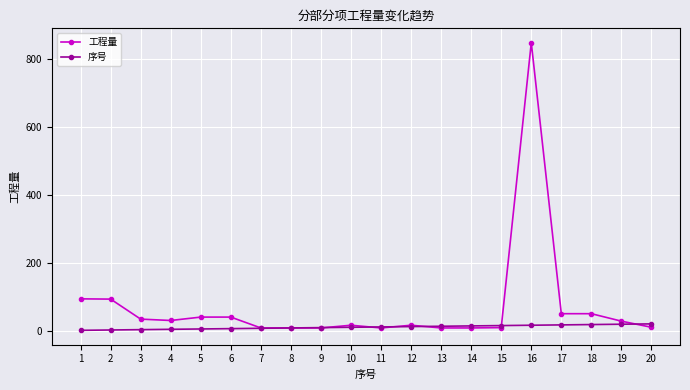

List the series in order of their overall mean, highest first.

工程量, 序号